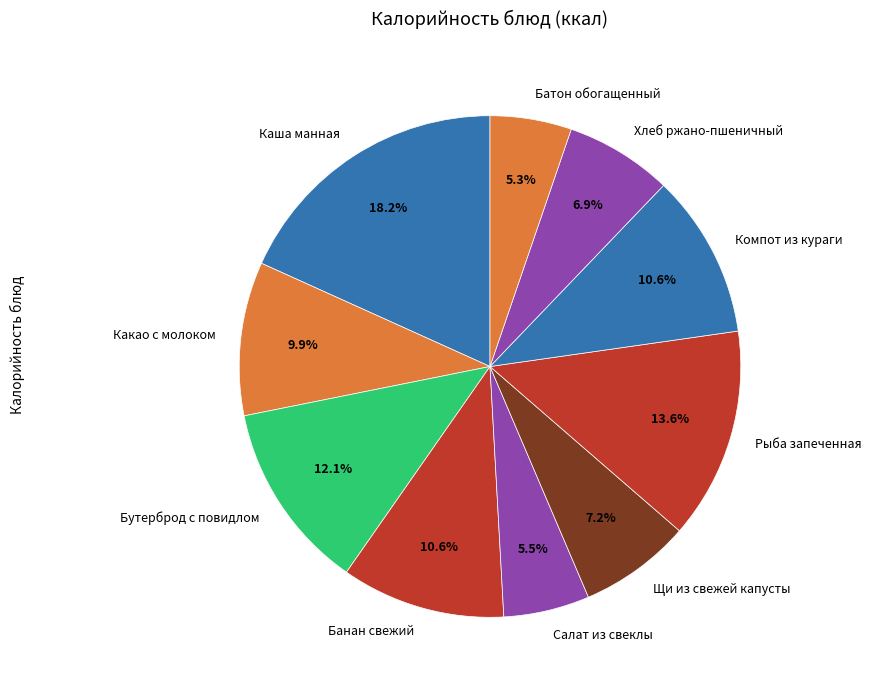

What is the largest slice in the pie chart?

Каша манная